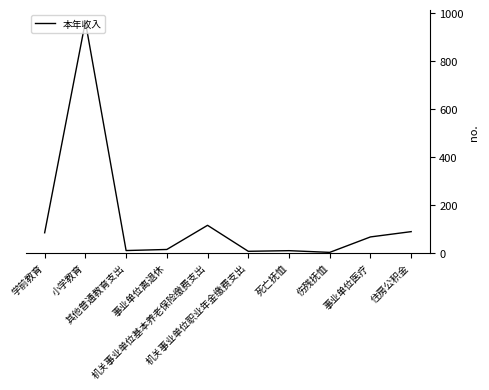

At which category does the chart reach its peak across all series?

小学教育